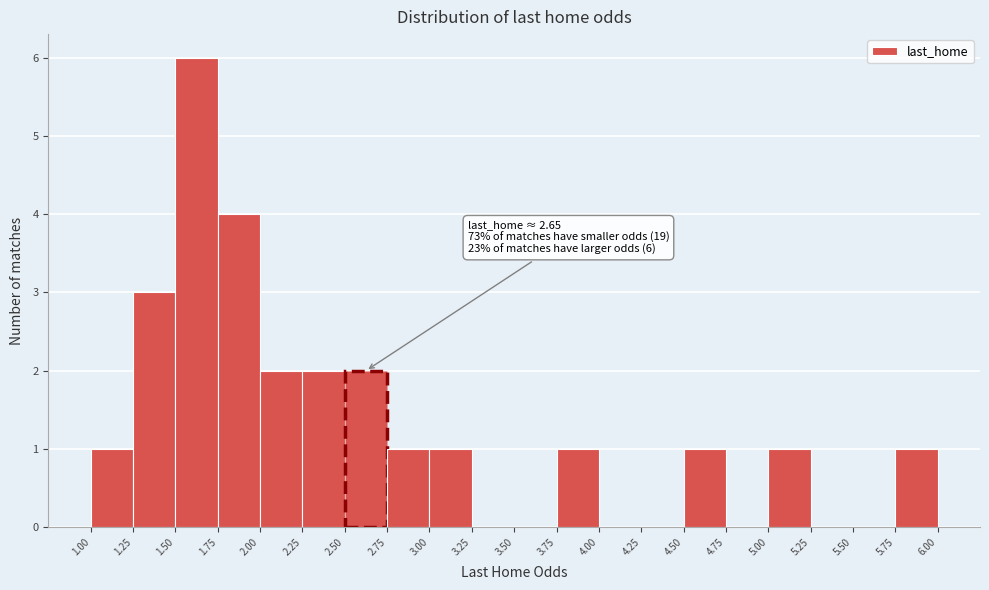

Over which range of the x-axis is the bar tallest?

1.50 to 1.75